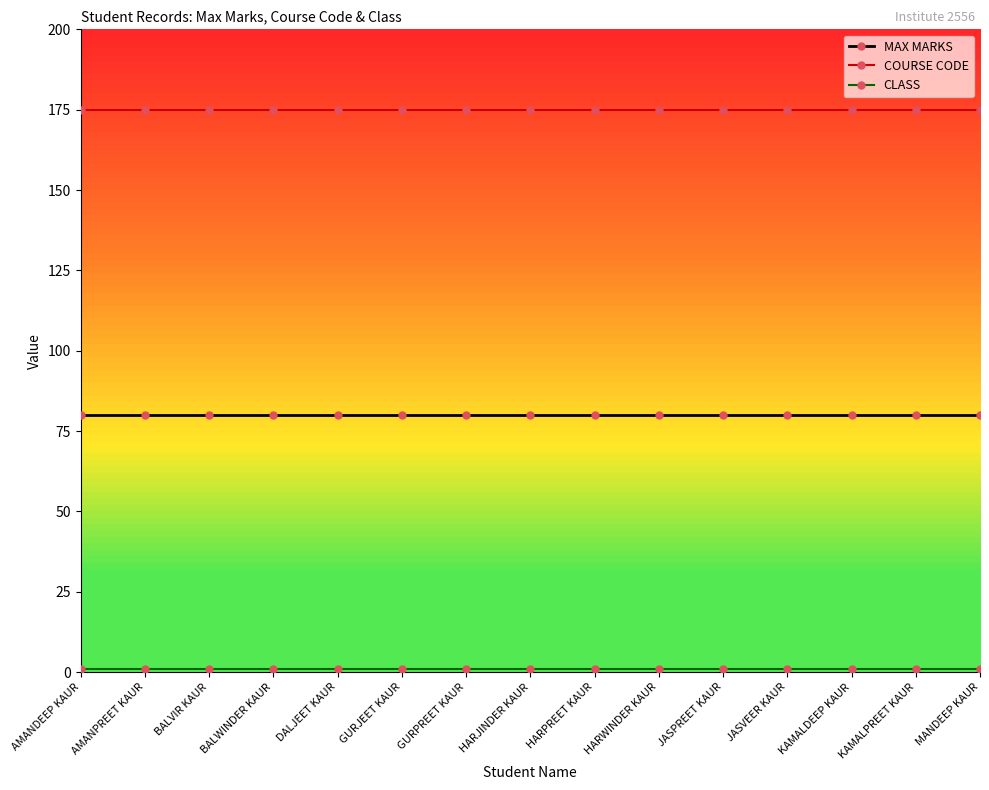

True or false: COURSE CODE has a value of 37 at MANDEEP KAUR.

False